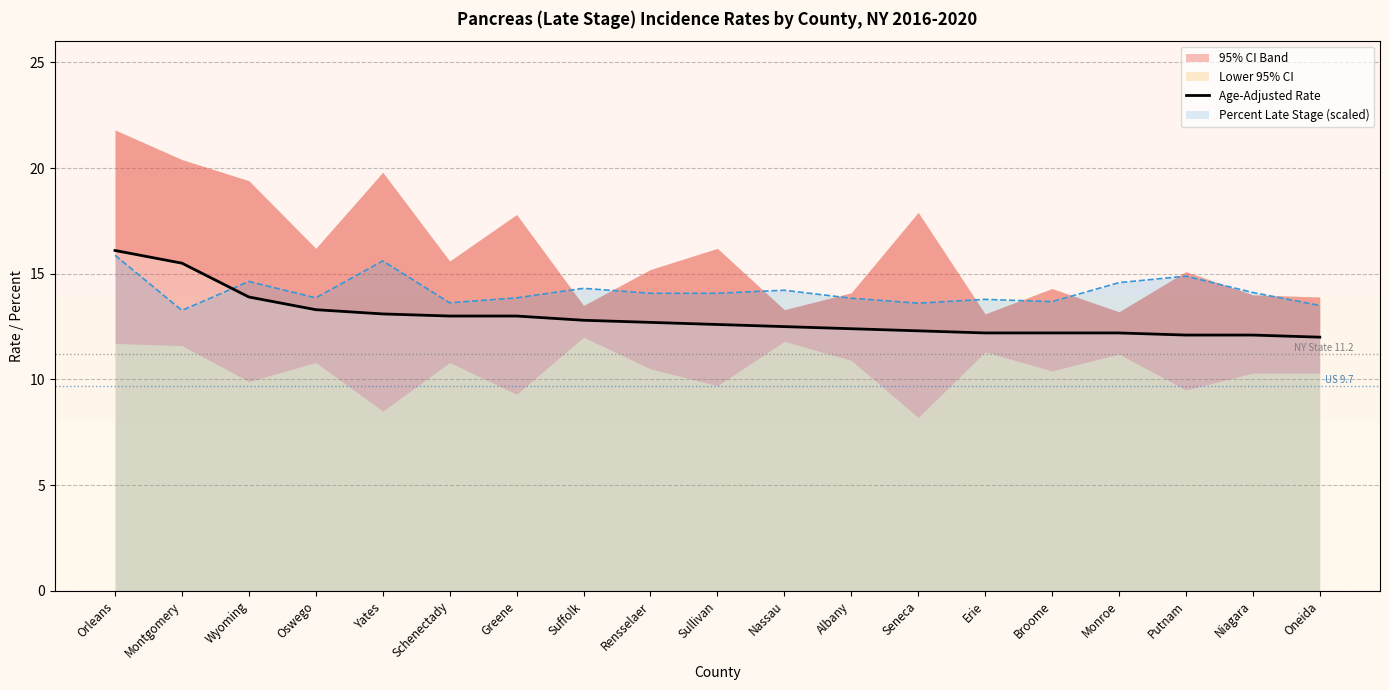

List the labels in order of value, smallest first.

Oneida, Putnam, Niagara, Erie, Broome, Monroe, Seneca, Albany, Nassau, Sullivan, Rensselaer, Suffolk, Schenectady, Greene, Yates, Oswego, Wyoming, Montgomery, Orleans